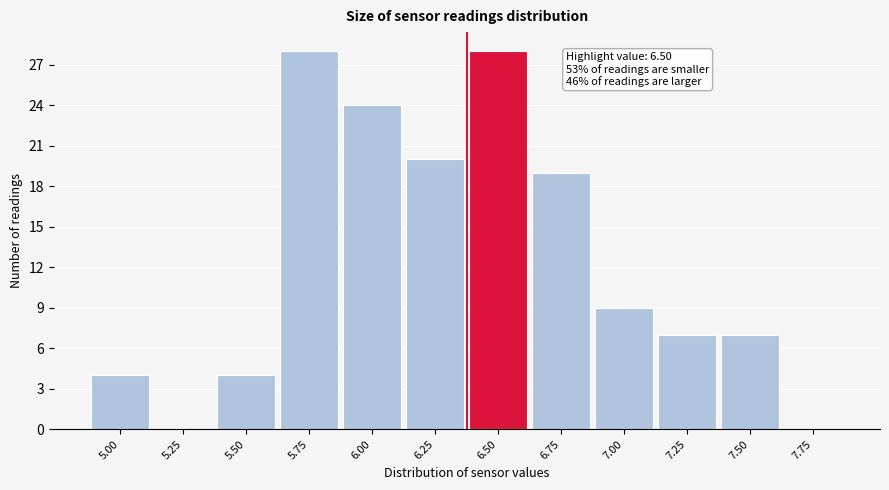

Reading left to right, extract all data points from this chart.

5.00=4	5.25=0	5.50=4	5.75=28	6.00=24	6.25=20	6.50=28	6.75=19	7.00=9	7.25=7	7.50=7	7.75=0